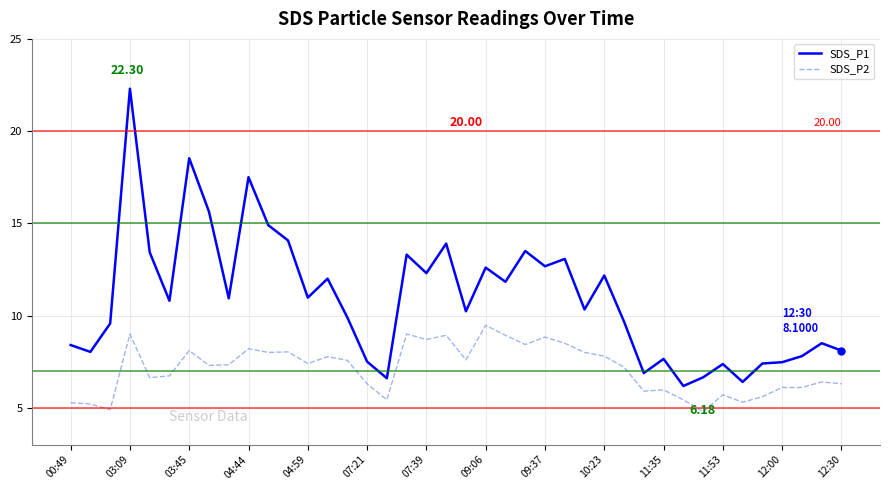

Which series has the largest total across all categories?

SDS_P1